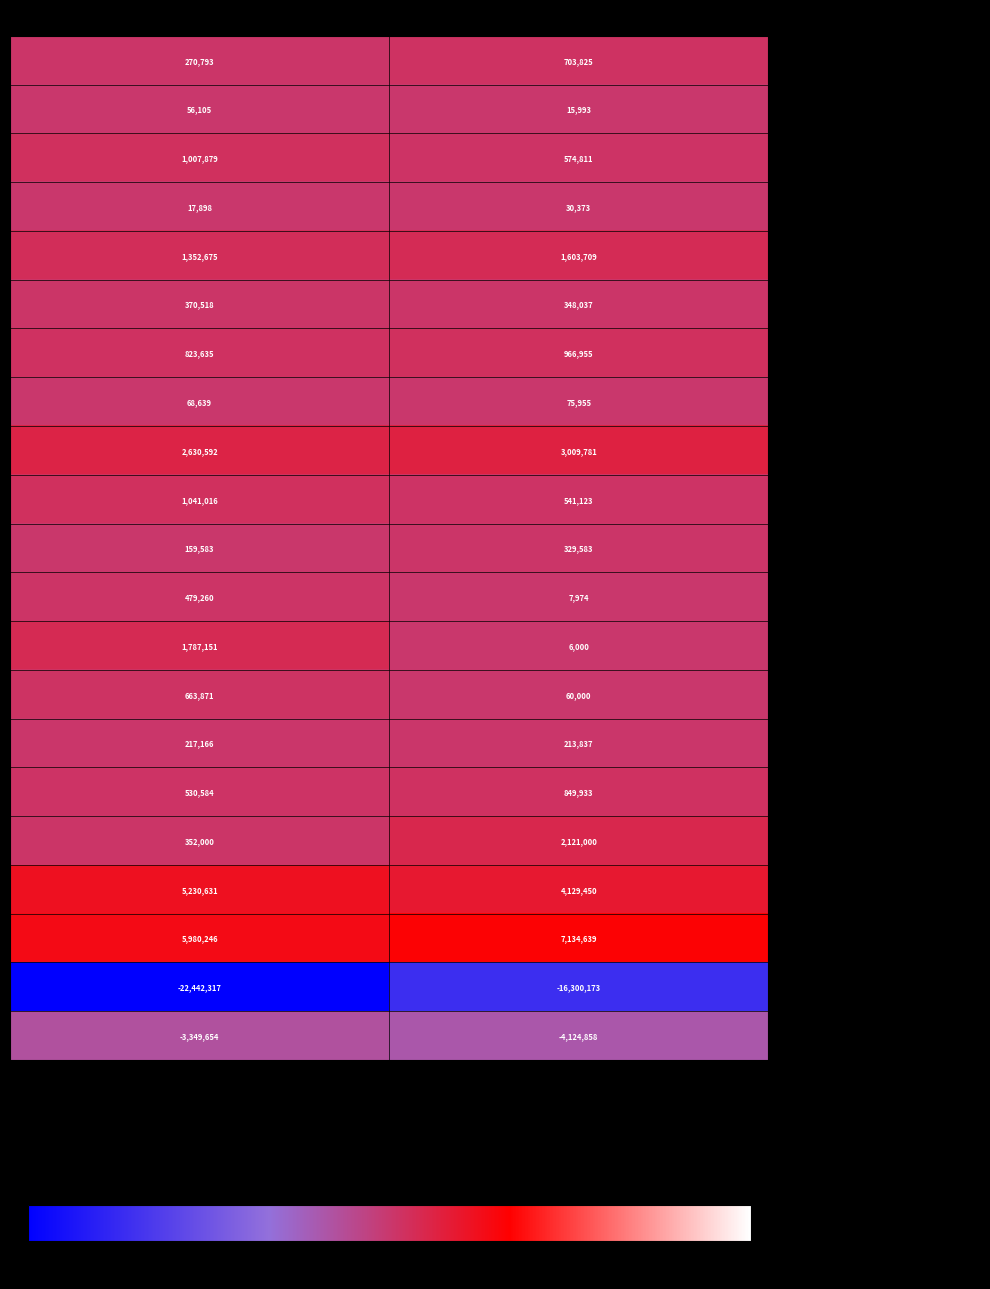

The - Acquisition obligations, current series shows 60000 at Dec. 31, 2021. True or false?

True